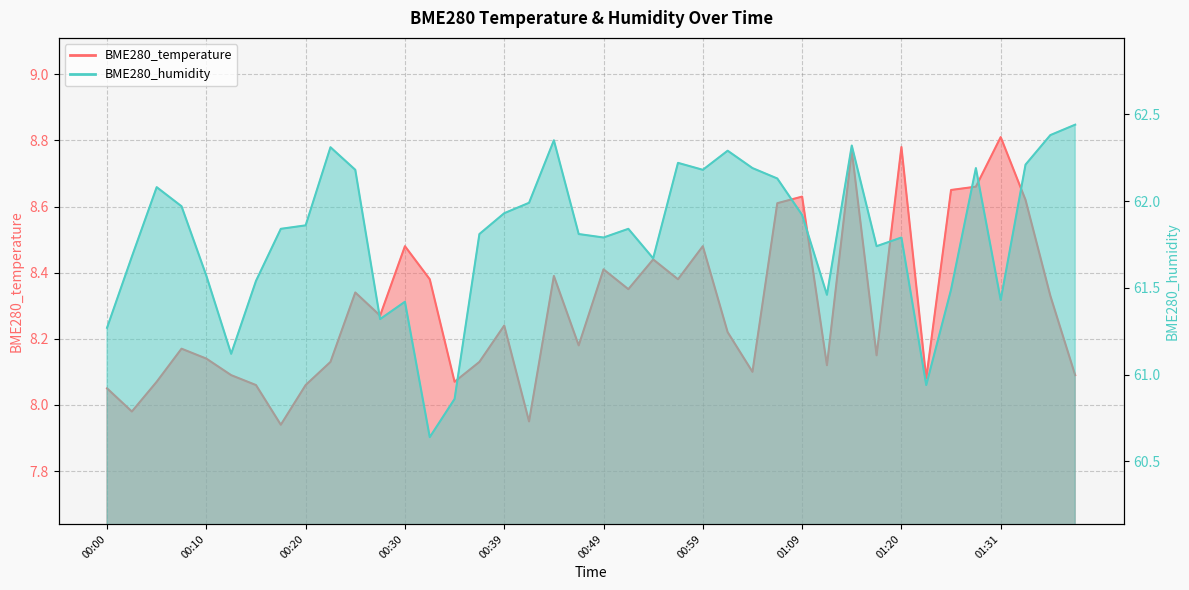

What is the minimum value for BME280_humidity?

60.6